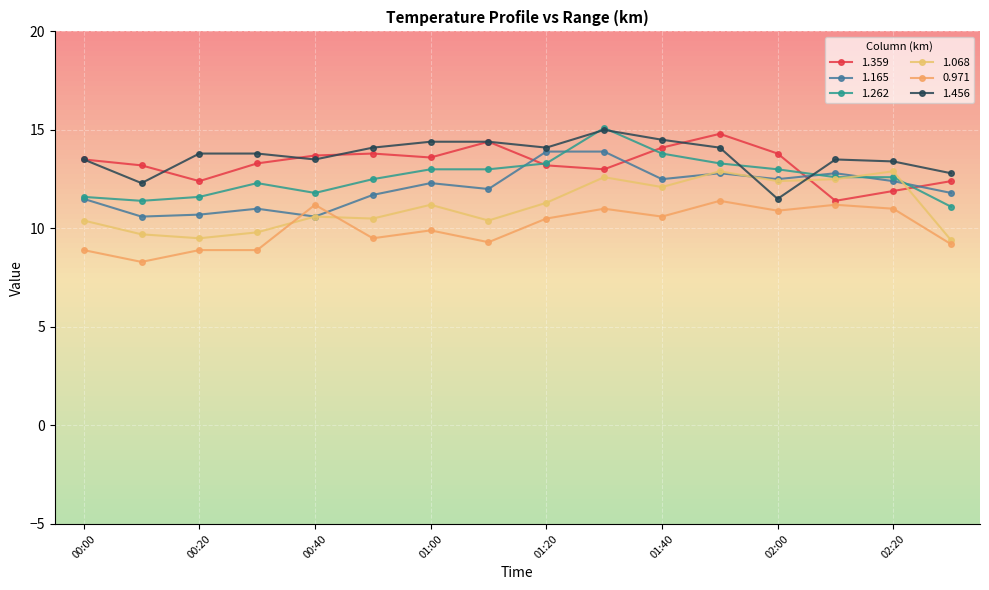

Is this an area chart (filled region under the line)?

No